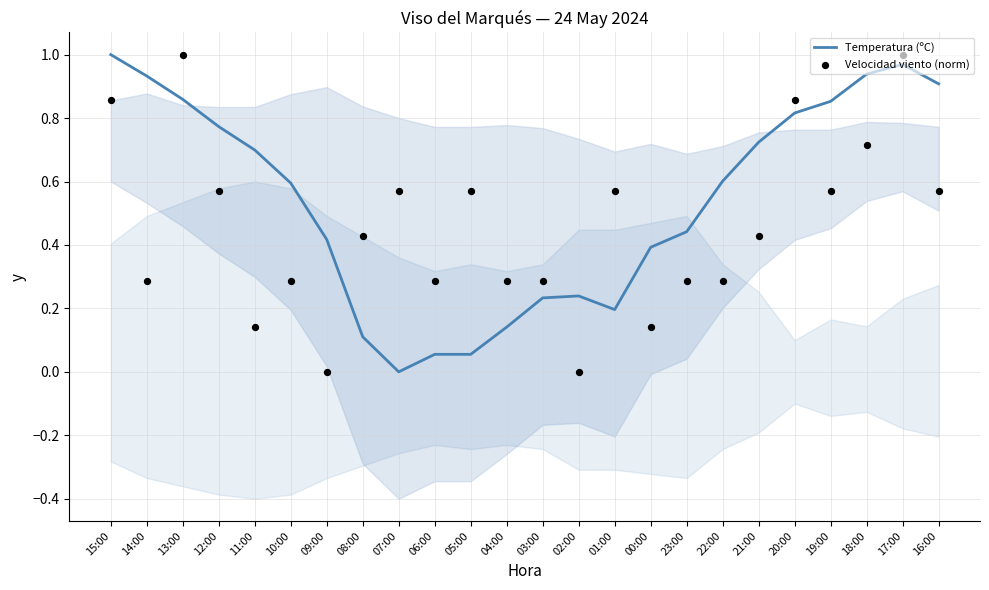

Which series contains the highest Y value?

Temperatura (ºC)